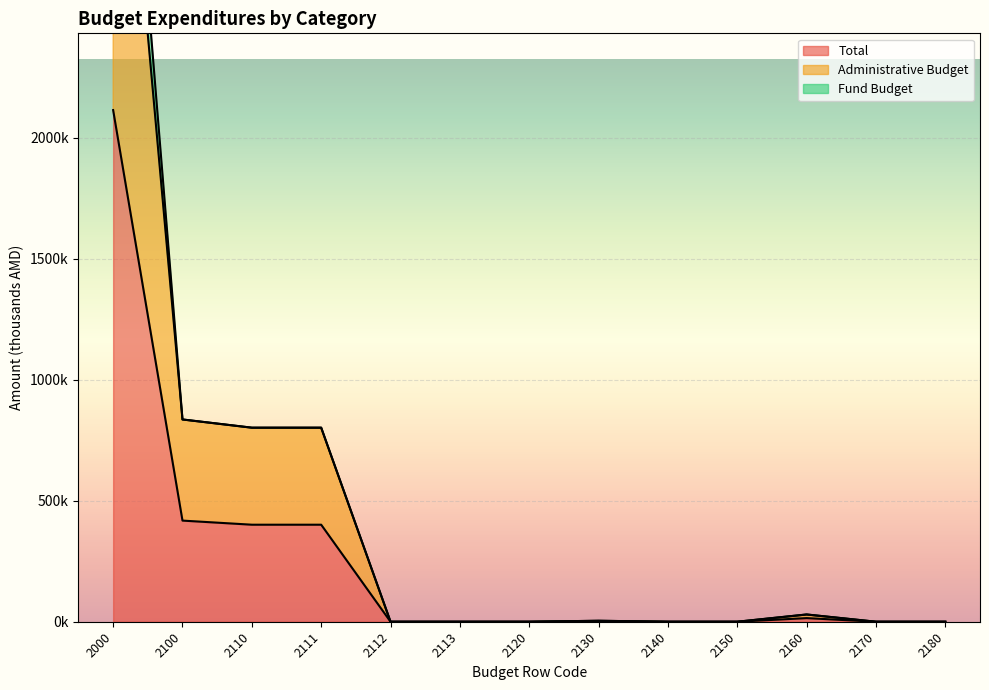

True or false: Administrative Budget and Total intersect in this chart.

False